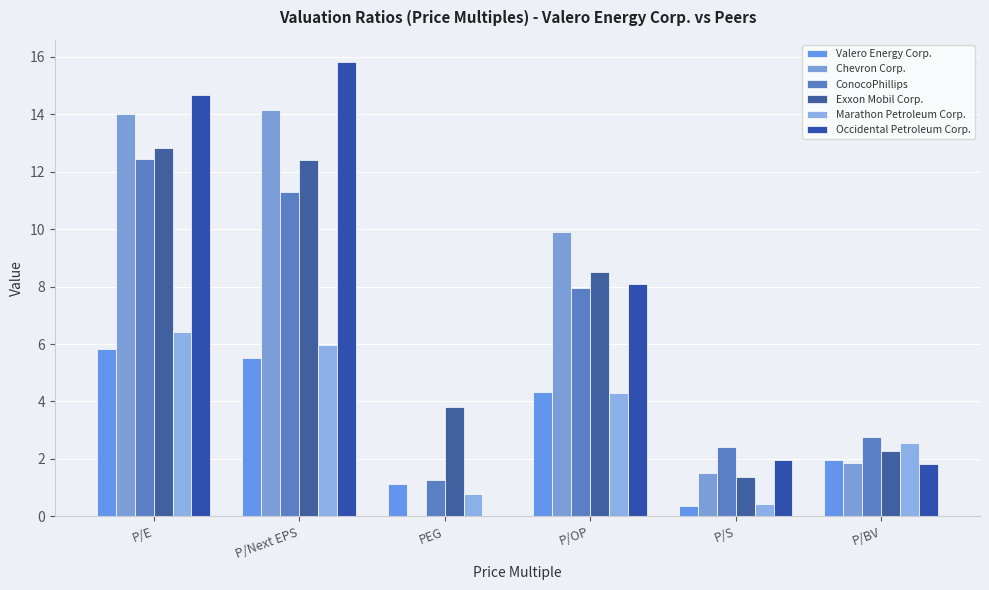

What is the label of the 3rd bar from the left?

PEG